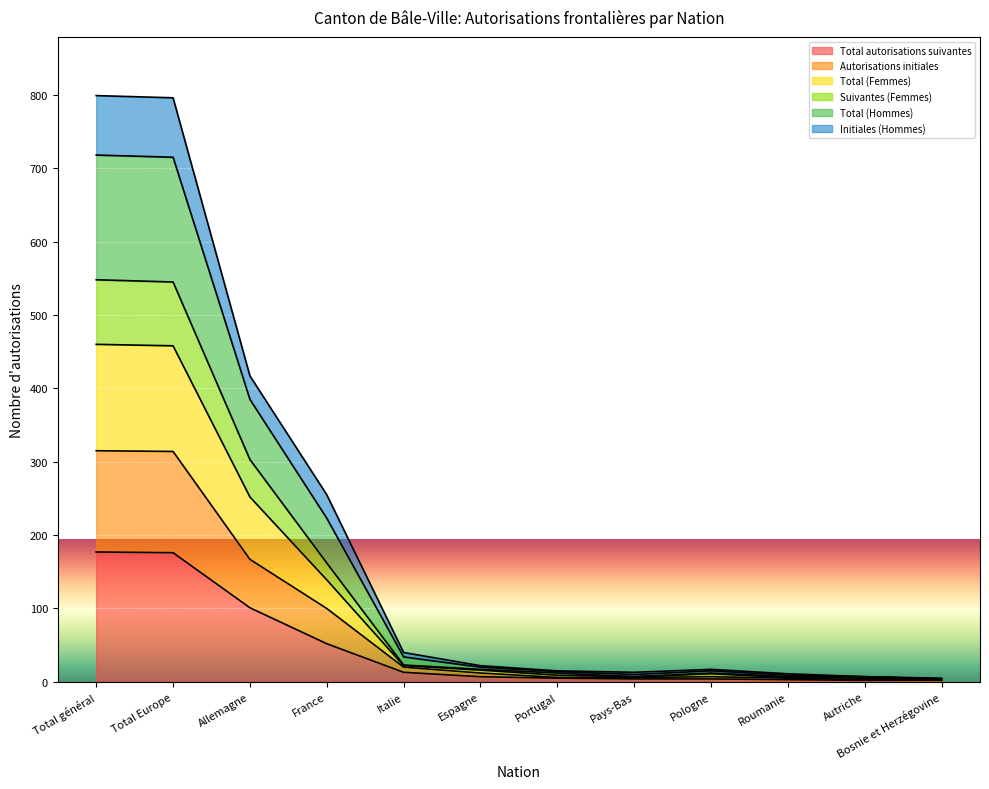

Where does the Total autorisations suivantes series first go above 7?

Total général